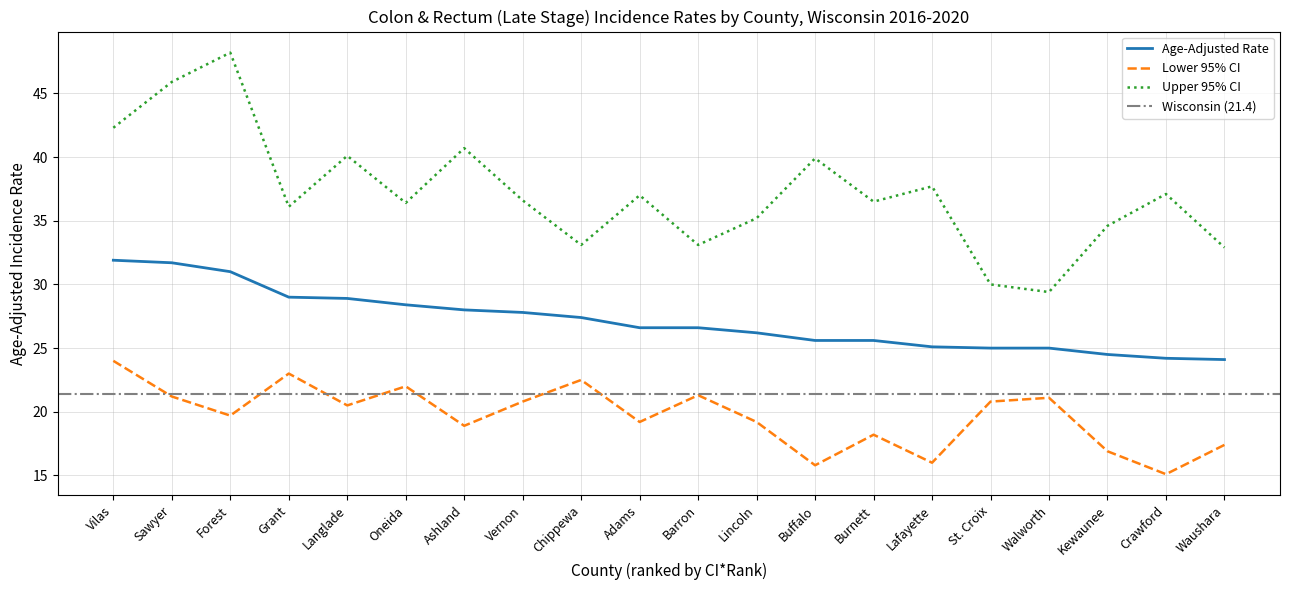

Count the number of categories in the chart.

20